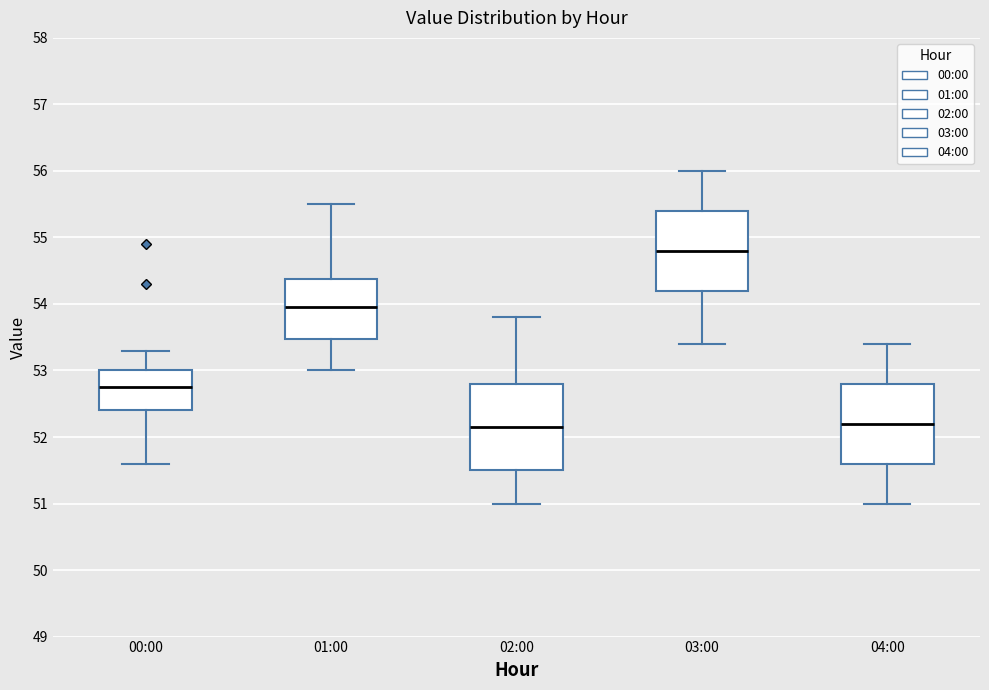

Where is the upper edge of the box for 00:00 on the y-axis? The values are not printed on the chart, so give them approximately, as read against the axis.

53.0